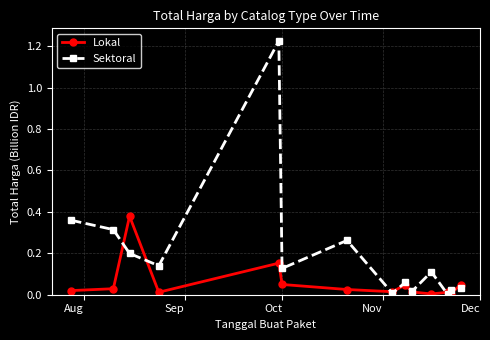

How many interior local valleys does the Sektoral series have?

5